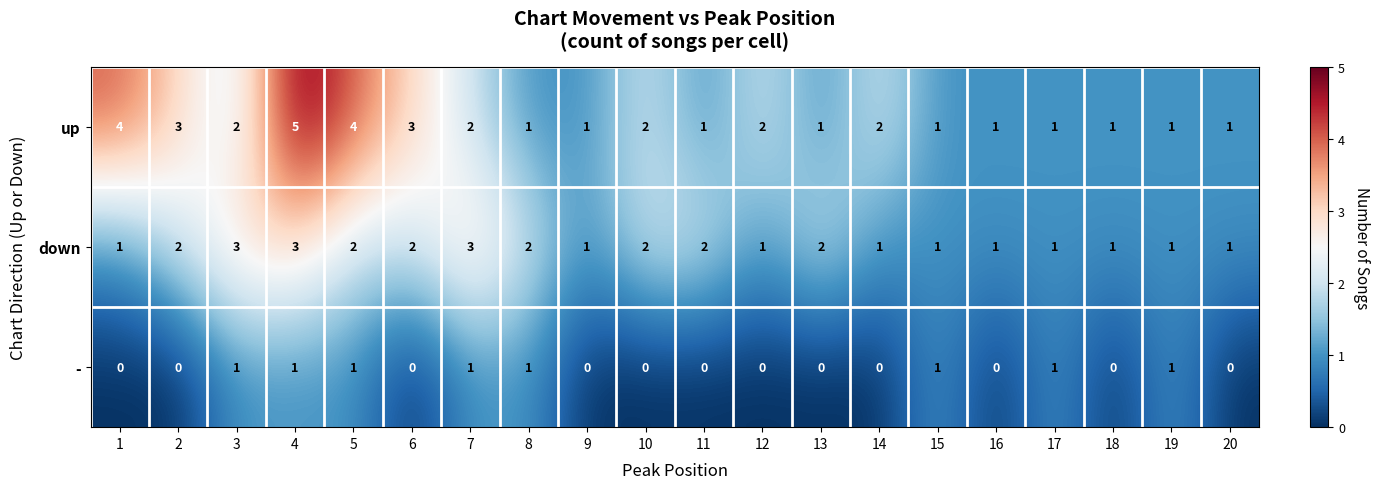

Which series has the largest total across all categories?

up